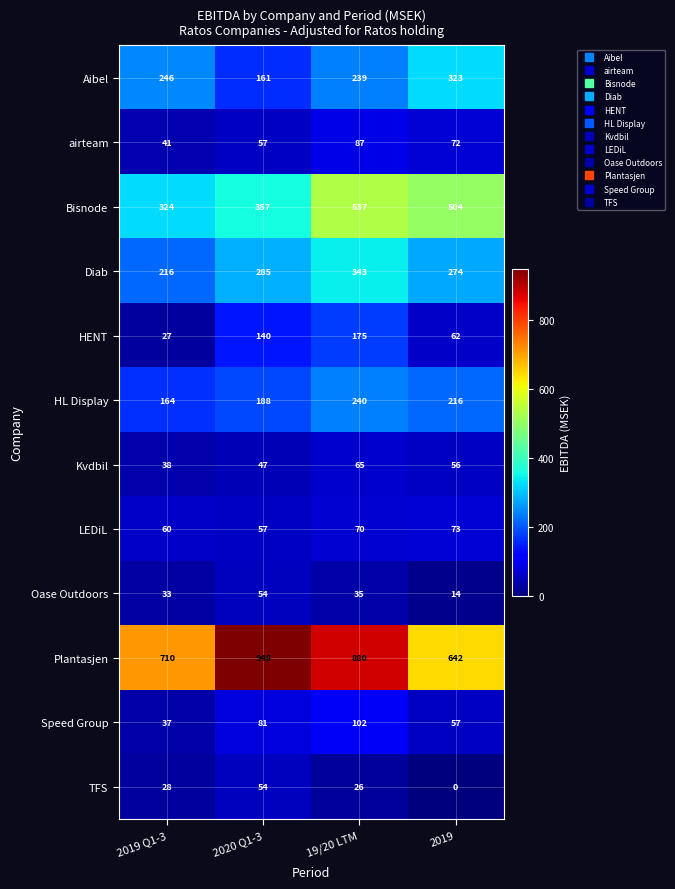

What is the minimum value for HL Display?

164